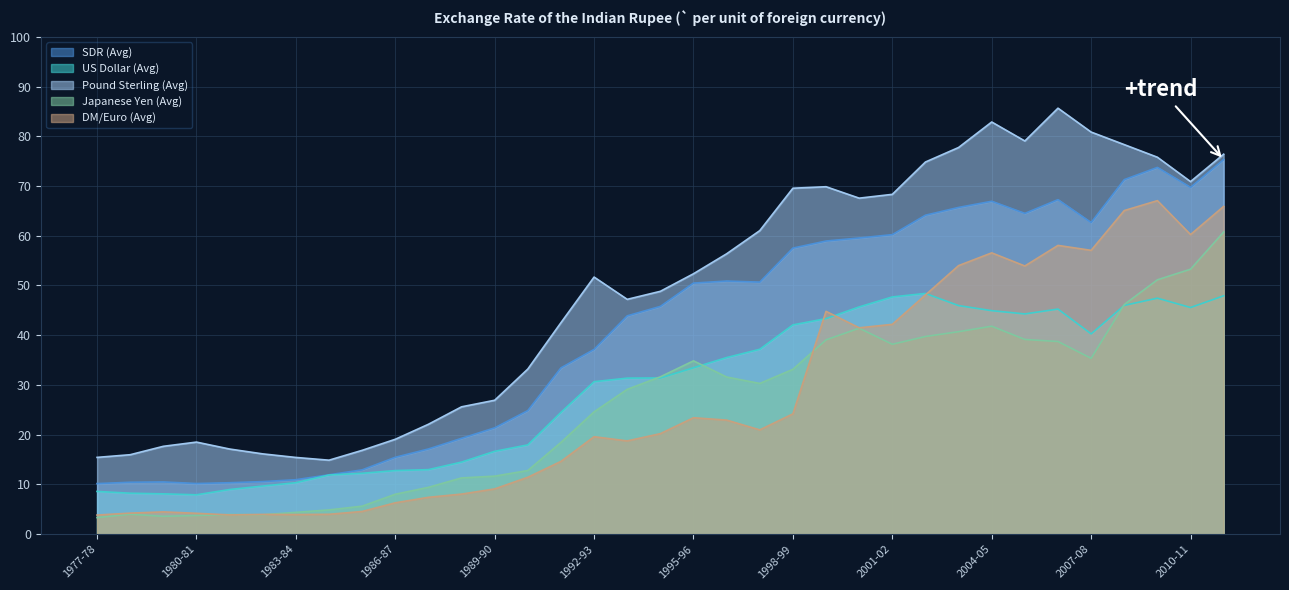

Where is the first local maximum for US Dollar (Avg)?

2002-03